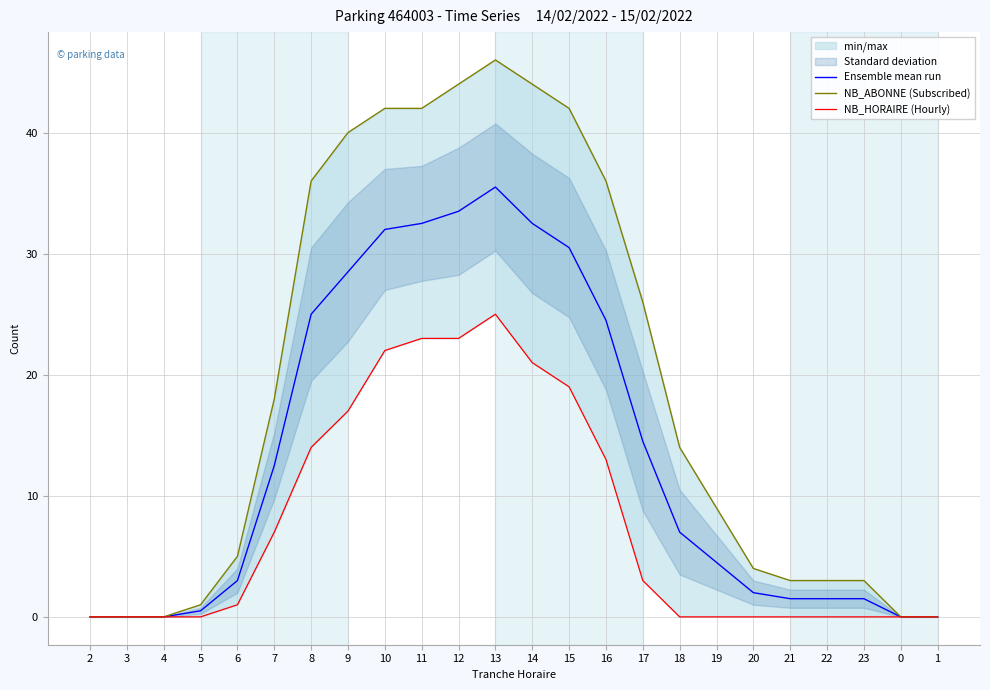

At how many categories does at least one series exceed 32?

9